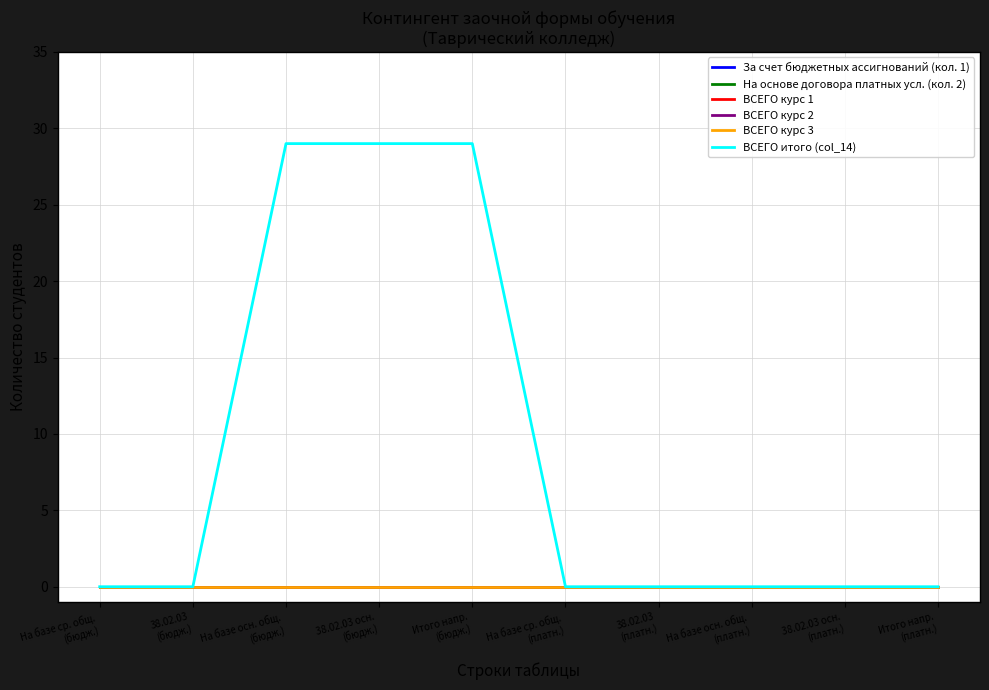

Is this an area chart (filled region under the line)?

No